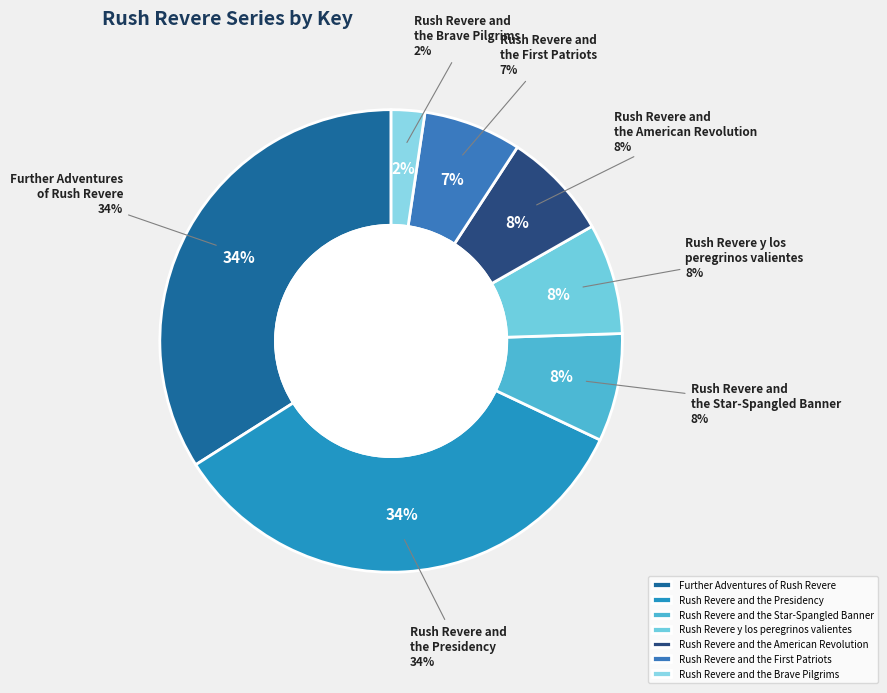

Rank the categories by value from lowest to highest.

Rush Revere and the Brave Pilgrims, Rush Revere and the First Patriots, Rush Revere and the American Revolution, Rush Revere and the Star-Spangled Banner, Rush Revere y los peregrinos valientes, Rush Revere and the Presidency, Further Adventures of Rush Revere